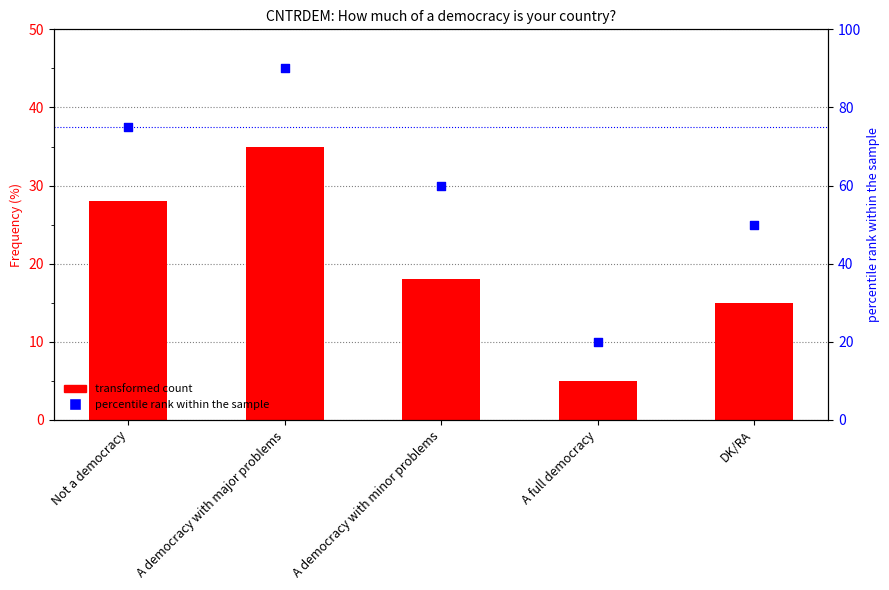

What is the total value across all series at Not a democracy?

103